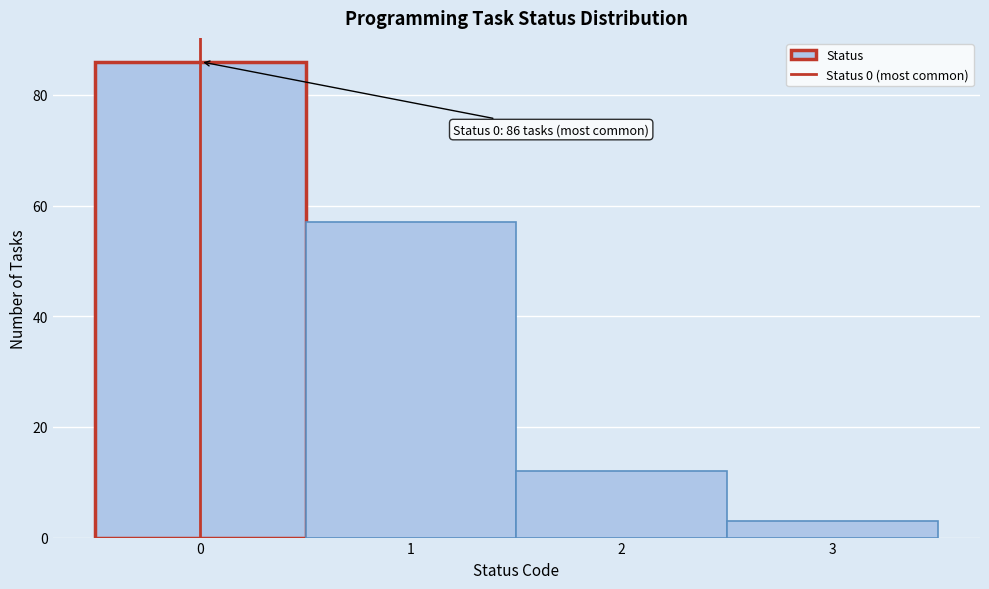

Over which range of the x-axis is the bar tallest?

-0.5 to 0.5